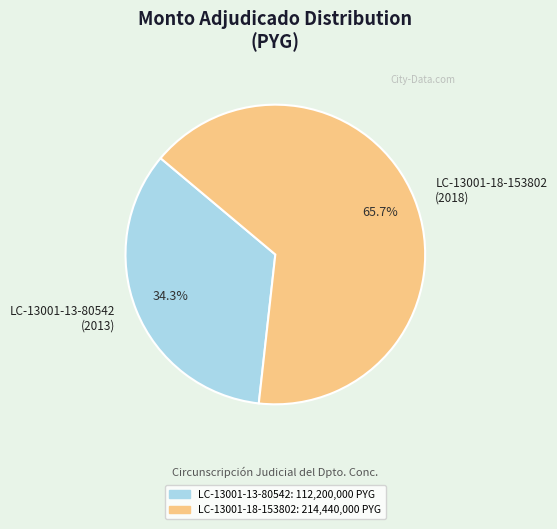

Which category has the smallest portion of the pie?

LC-13001-13-80542 (2013)